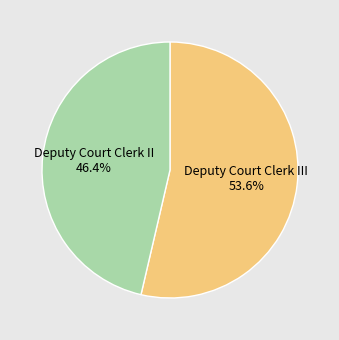

To the nearest percent, what is the difference between the largest and smallest slice percentages?

7%